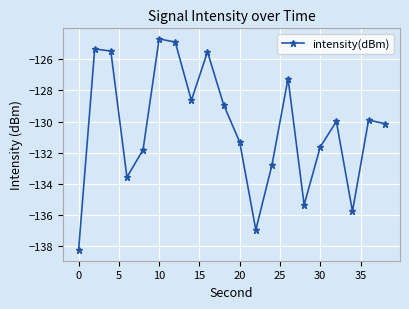

How many values are below -129?

12